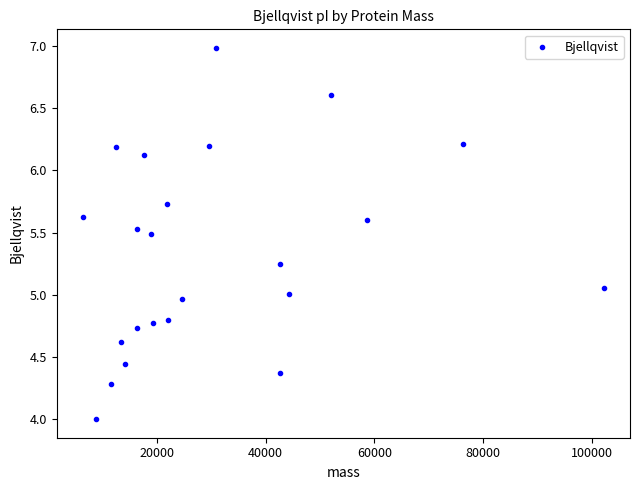

What is the range of Y values (max minus min)?

3.0